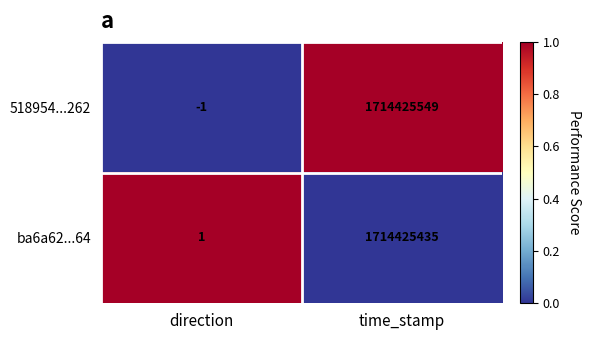

Rank the series by their maximum value, from highest to lowest.

518954...262, ba6a62...64